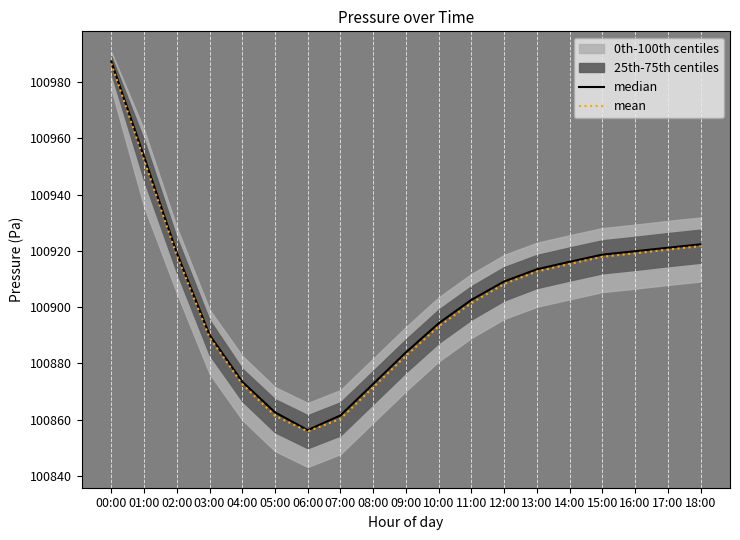

What is the total value across all series at 16:00?

201839.0